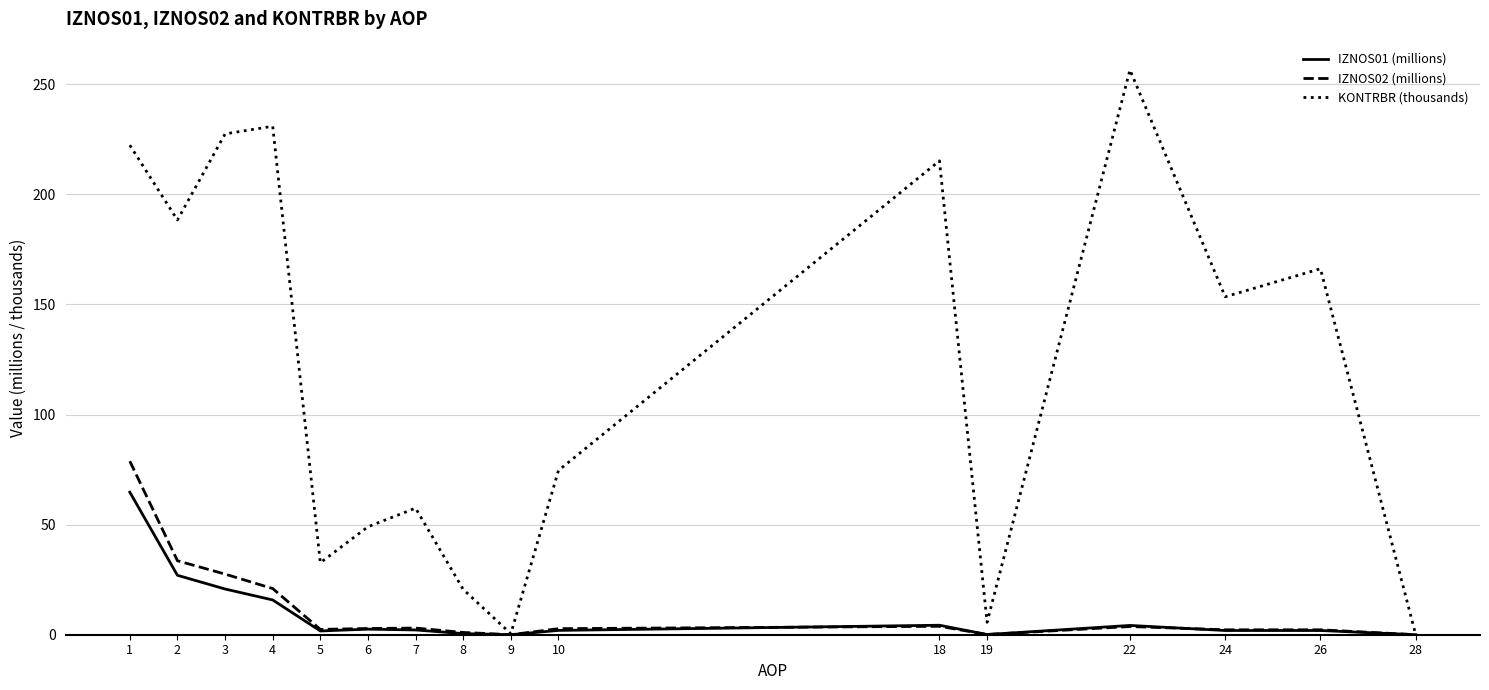

How many lines are shown in the chart?

3